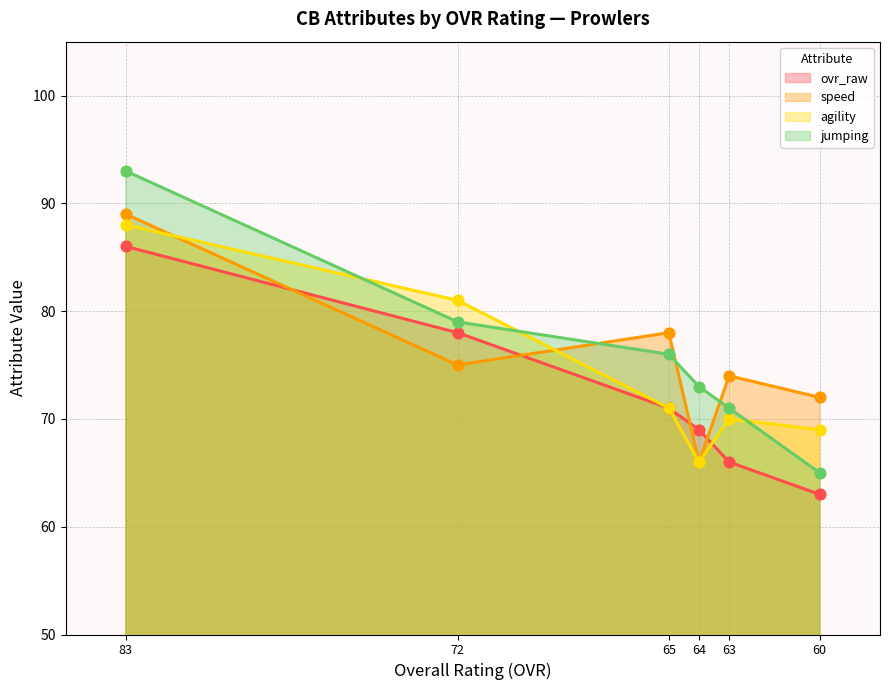

Which series reaches the maximum Y coordinate?

jumping